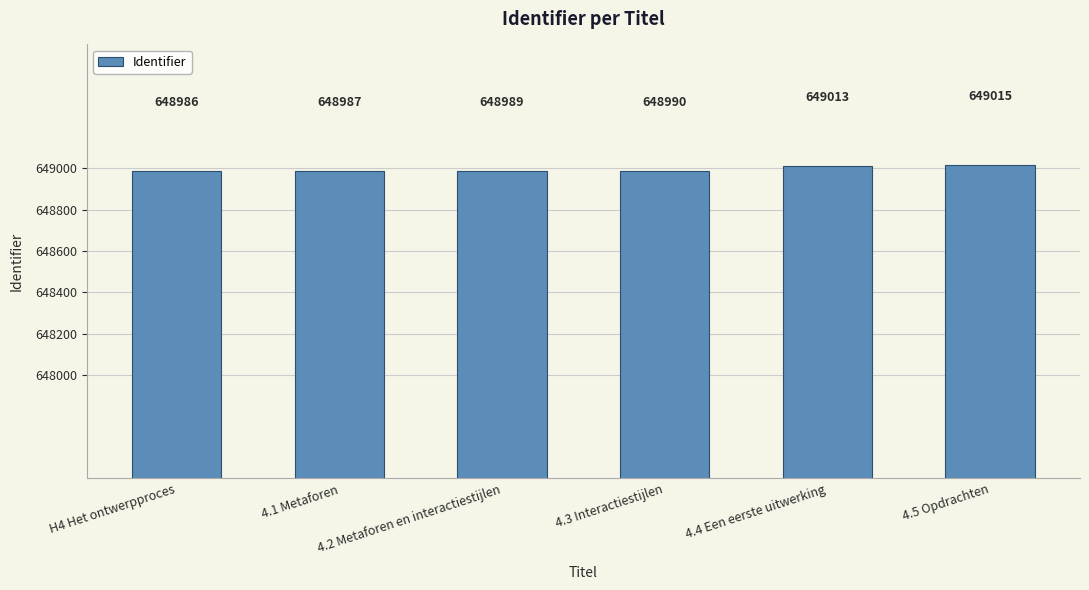

The value at 4.4 Een eerste uitwerking is 223979. True or false?

False